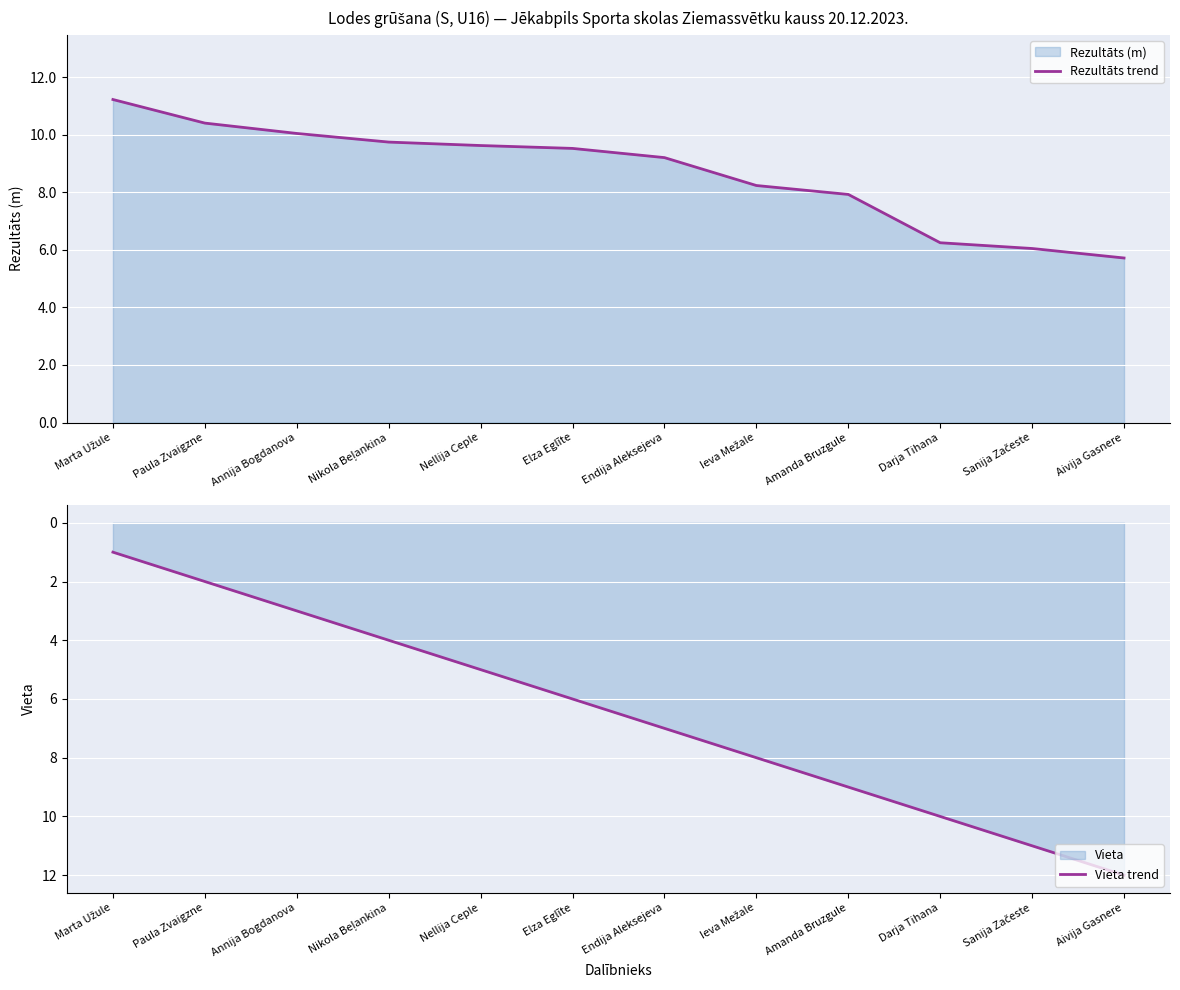

How many data points in Rezultāts trend are less than 9?

5